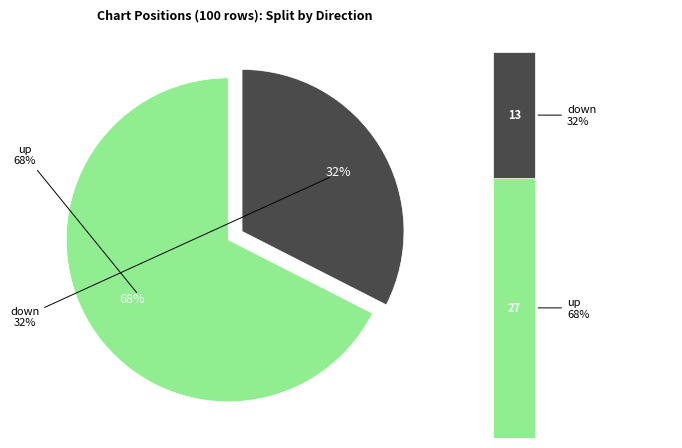

What is the largest slice in the pie chart?

up